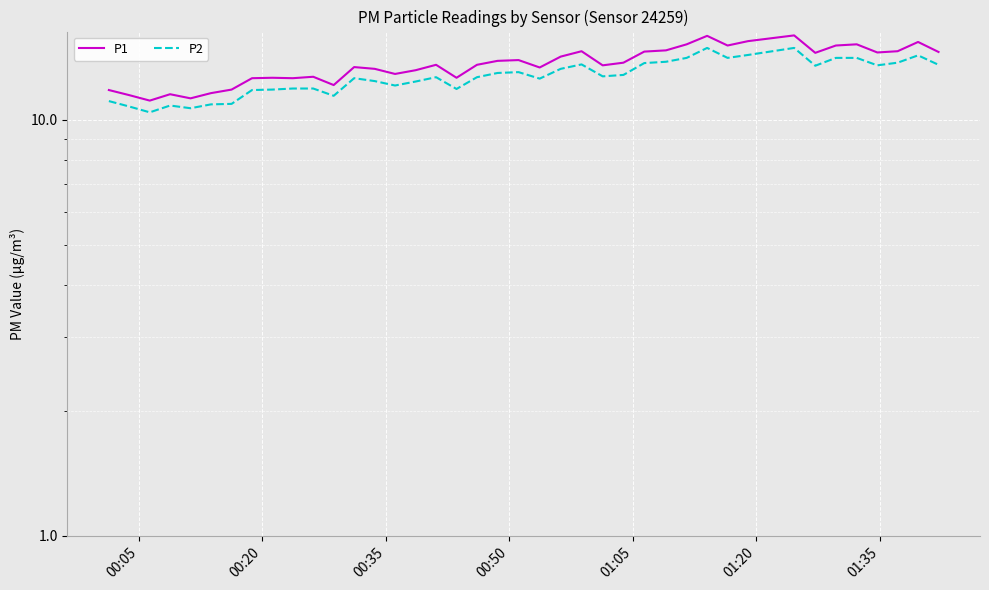

Reading left to right, what are all the values shown in this chart?

P1: 11.8	11.5	11.1	11.5	11.3	11.6	11.8	12.6	12.6	12.6	12.7	12.1	13.4	13.3	12.9	13.2	13.6	12.6	13.6	13.9	13.9	13.4	14.2	14.6	13.5	13.7	14.6	14.7	15.2	15.9	15.1	15.5	16.0	14.5	15.1	15.2	14.5	14.6	15.4	14.6
P2: 11.1	10.8	10.4	10.8	10.7	10.9	10.9	11.8	11.8	11.9	11.9	11.4	12.6	12.4	12.1	12.4	12.7	11.9	12.7	13.0	13.0	12.6	13.3	13.6	12.7	12.8	13.7	13.8	14.1	14.9	14.1	14.3	14.9	13.5	14.1	14.1	13.5	13.7	14.3	13.6